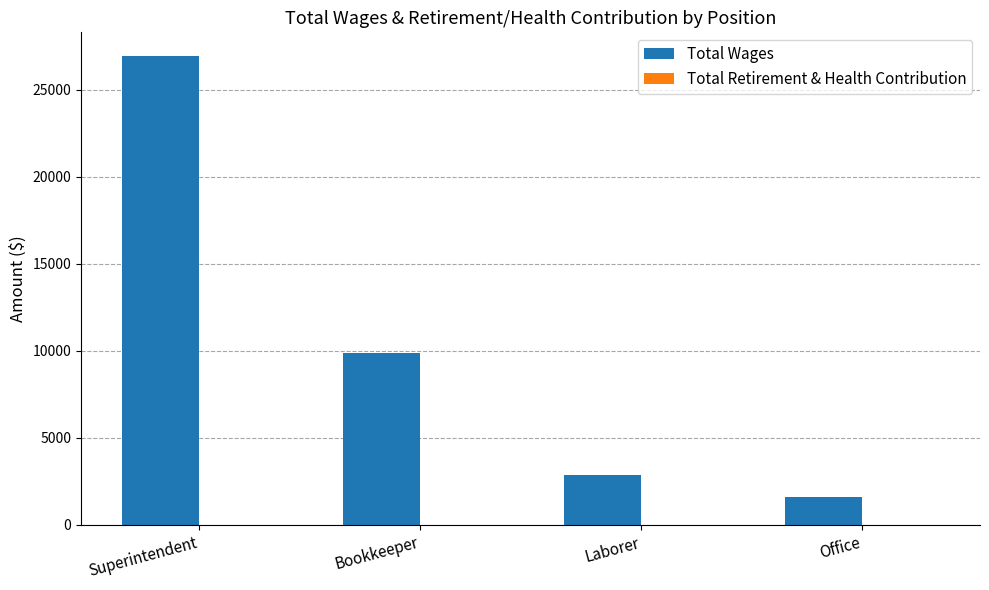

Reading left to right, what are all the values shown in this chart?

Superintendent=26964	Bookkeeper=9874	Laborer=2895	Office=1609